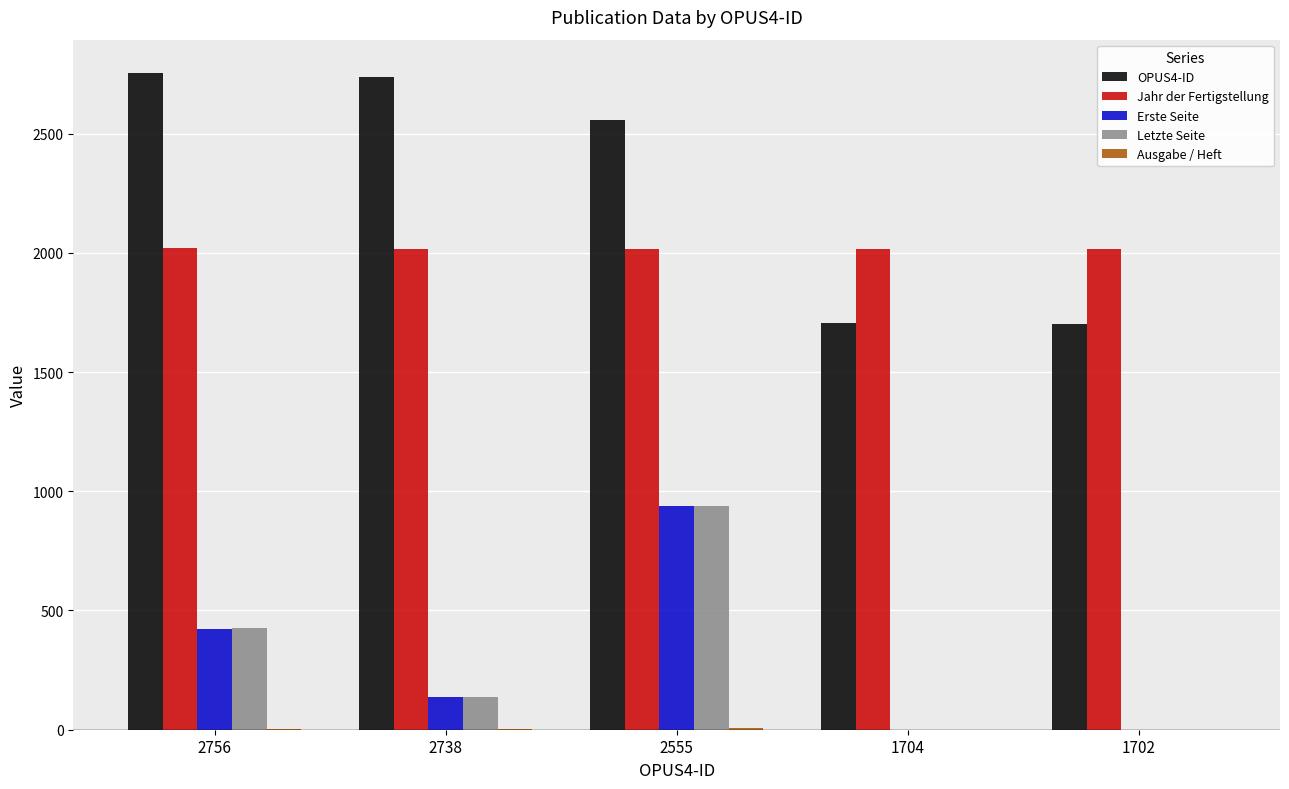

Between 2756 and 2738, which series saw the biggest shift?

Letzte Seite